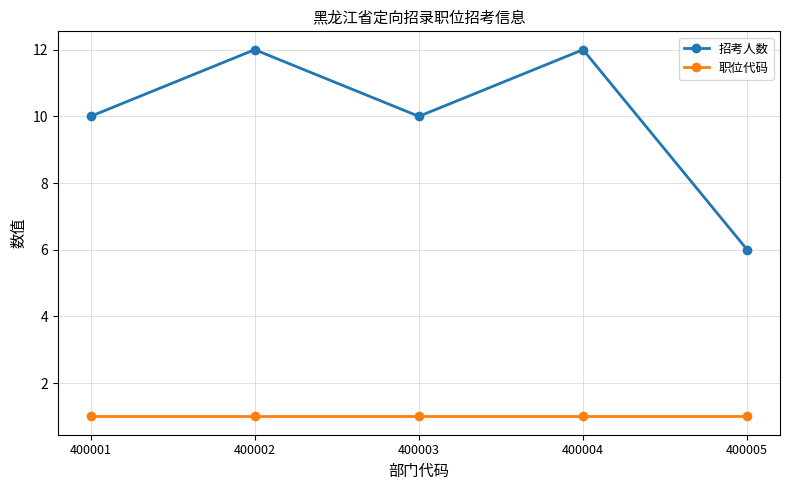

List the series in order of their peak value, lowest first.

职位代码, 招考人数